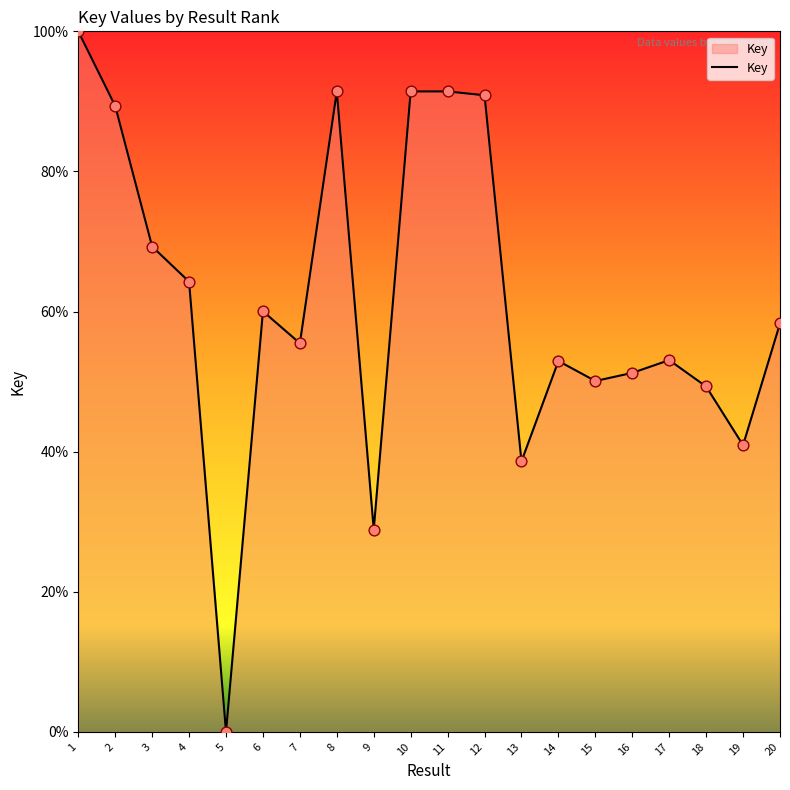

What is the ratio of the value at 1 to the value at 11?

1.1